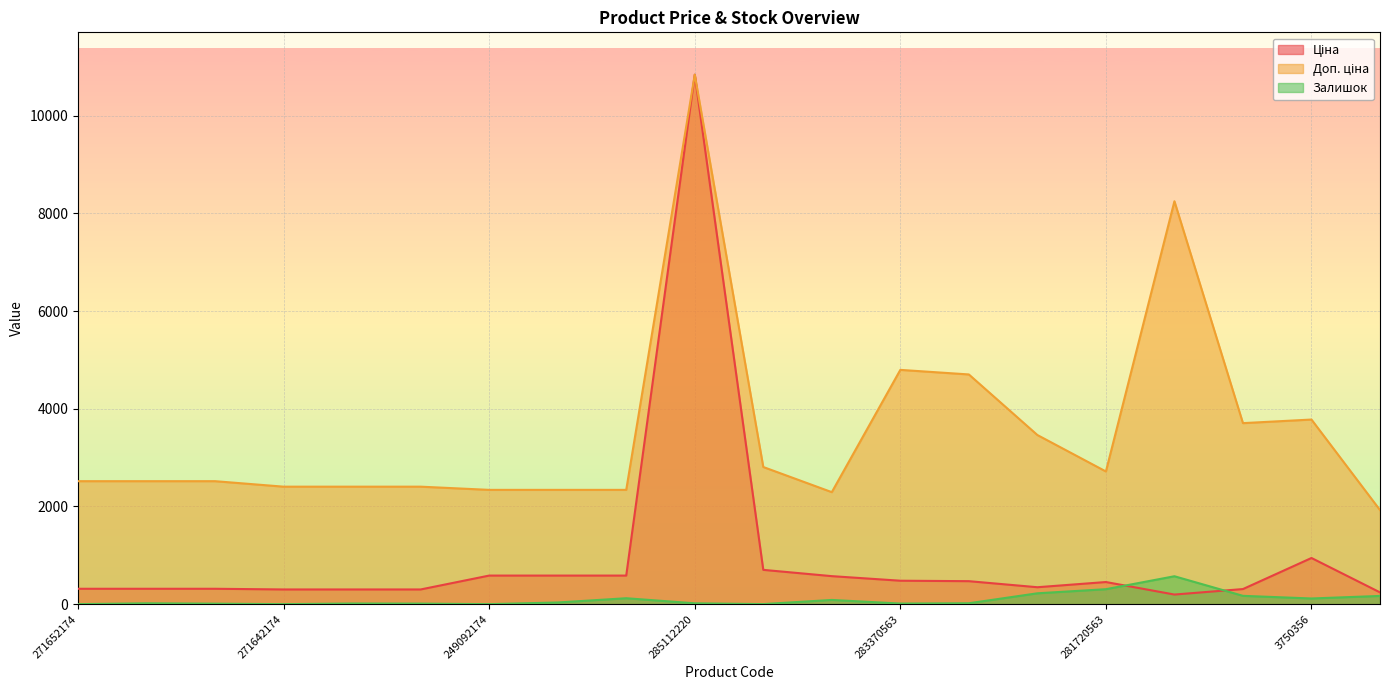

Reading left to right, what are all the values shown in this chart?

Ціна: 271652174=314.7	271652173=314.7	271652172=314.7	271642174=300.6	271642173=300.6	271642172=300.6	249092174=584.9	249092173=584.9	249092172=584.9	285112220=10840.1	283280563=701.9	283220563=573.2	283370563=479.6	283340563=470.3	283310563=346.3	281720563=452.7	8440563=196.4	4040356=308.8	3750356=944.9	267590563=240.8
Доп. ціна: 271652174=2517.5	271652173=2517.5	271652172=2517.5	271642174=2405.2	271642173=2405.2	271642172=2405.2	249092174=2339.7	249092173=2339.7	249092172=2339.7	285112220=10840.1	283280563=2807.6	283220563=2292.9	283370563=4796.4	283340563=4702.8	283310563=3462.7	281720563=2716.4	8440563=8248.8	4040356=3706.1	3750356=3779.4	267590563=1926.0
Залишок: 271652174=0.0	271652173=17.0	271652172=10.0	271642174=0.0	271642173=13.0	271642172=11.0	249092174=0.0	249092173=34.0	249092172=121.0	285112220=17.0	283280563=1.0	283220563=86.0	283370563=12.0	283340563=18.0	283310563=222.0	281720563=306.0	8440563=571.0	4040356=170.0	3750356=116.0	267590563=168.0